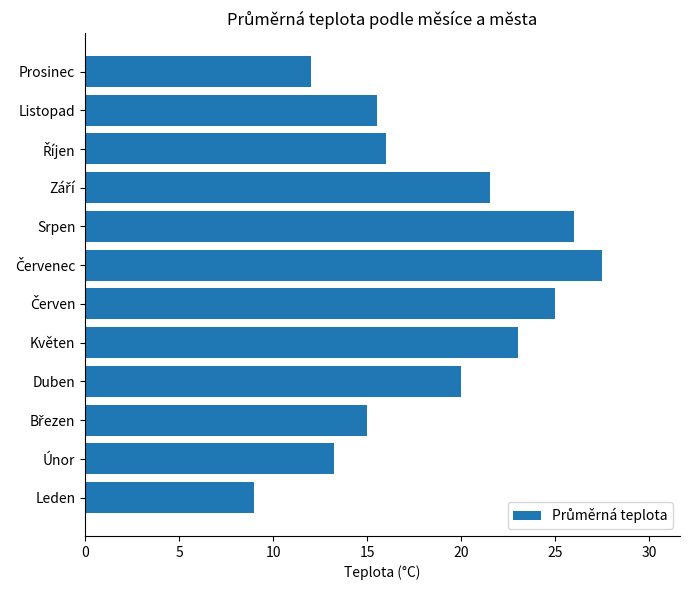

What is the approximate value at Listopad?

15.5